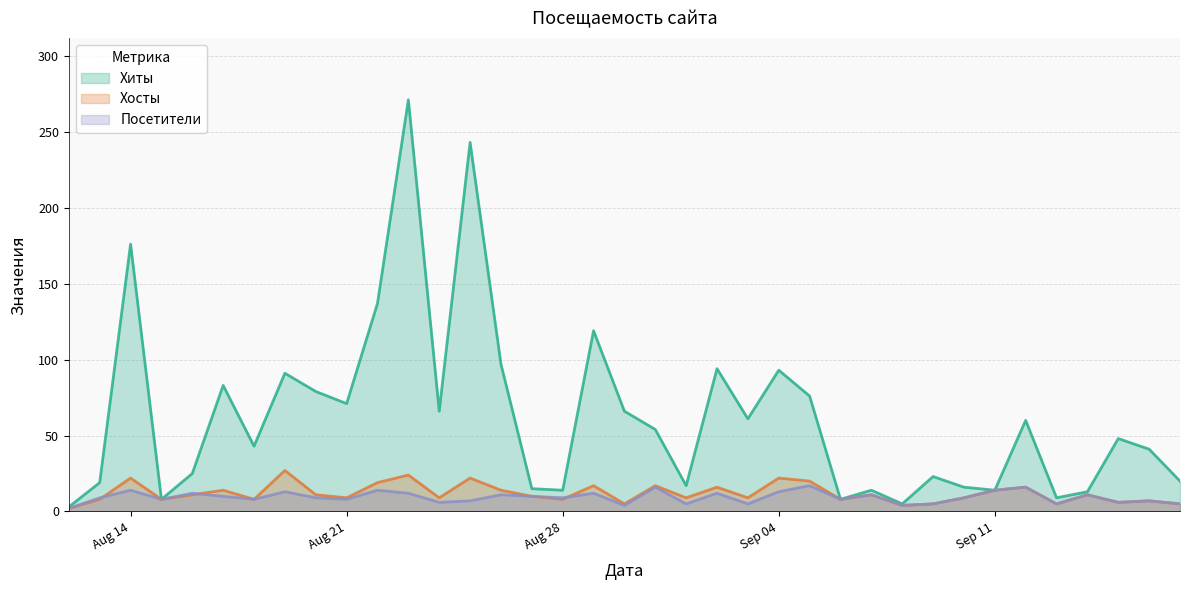

What is the sum of the Посетители values at 2018-08-10 and 2018-08-30?

10